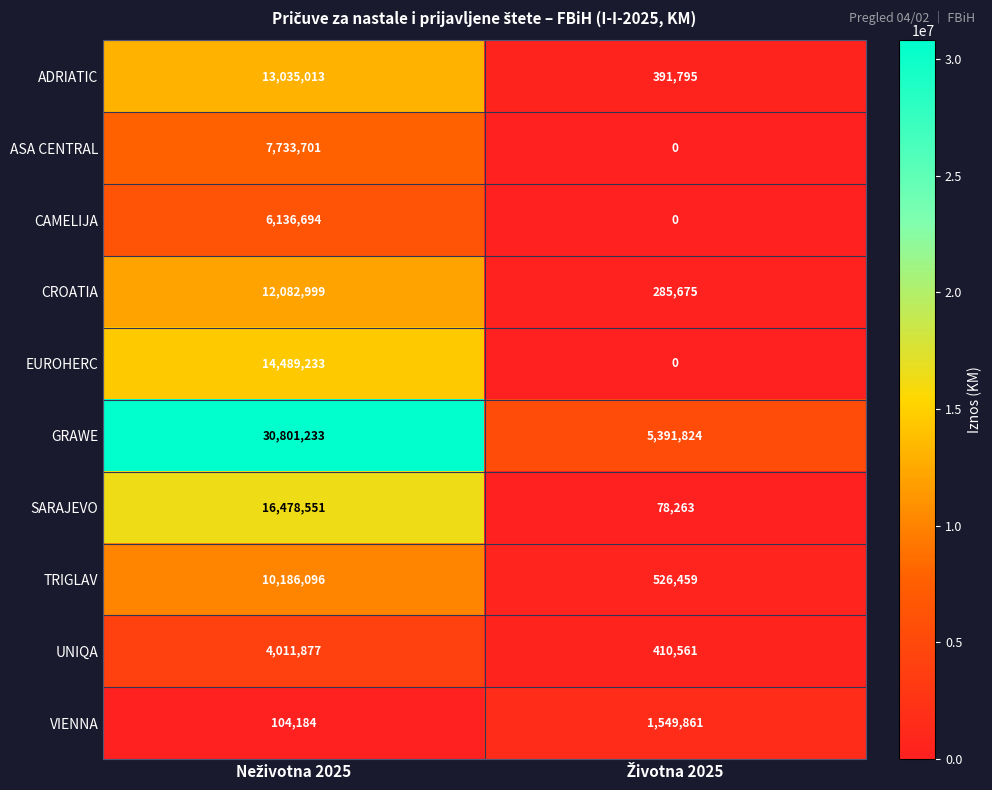

At how many categories does at least one series exceed 3534482?

2